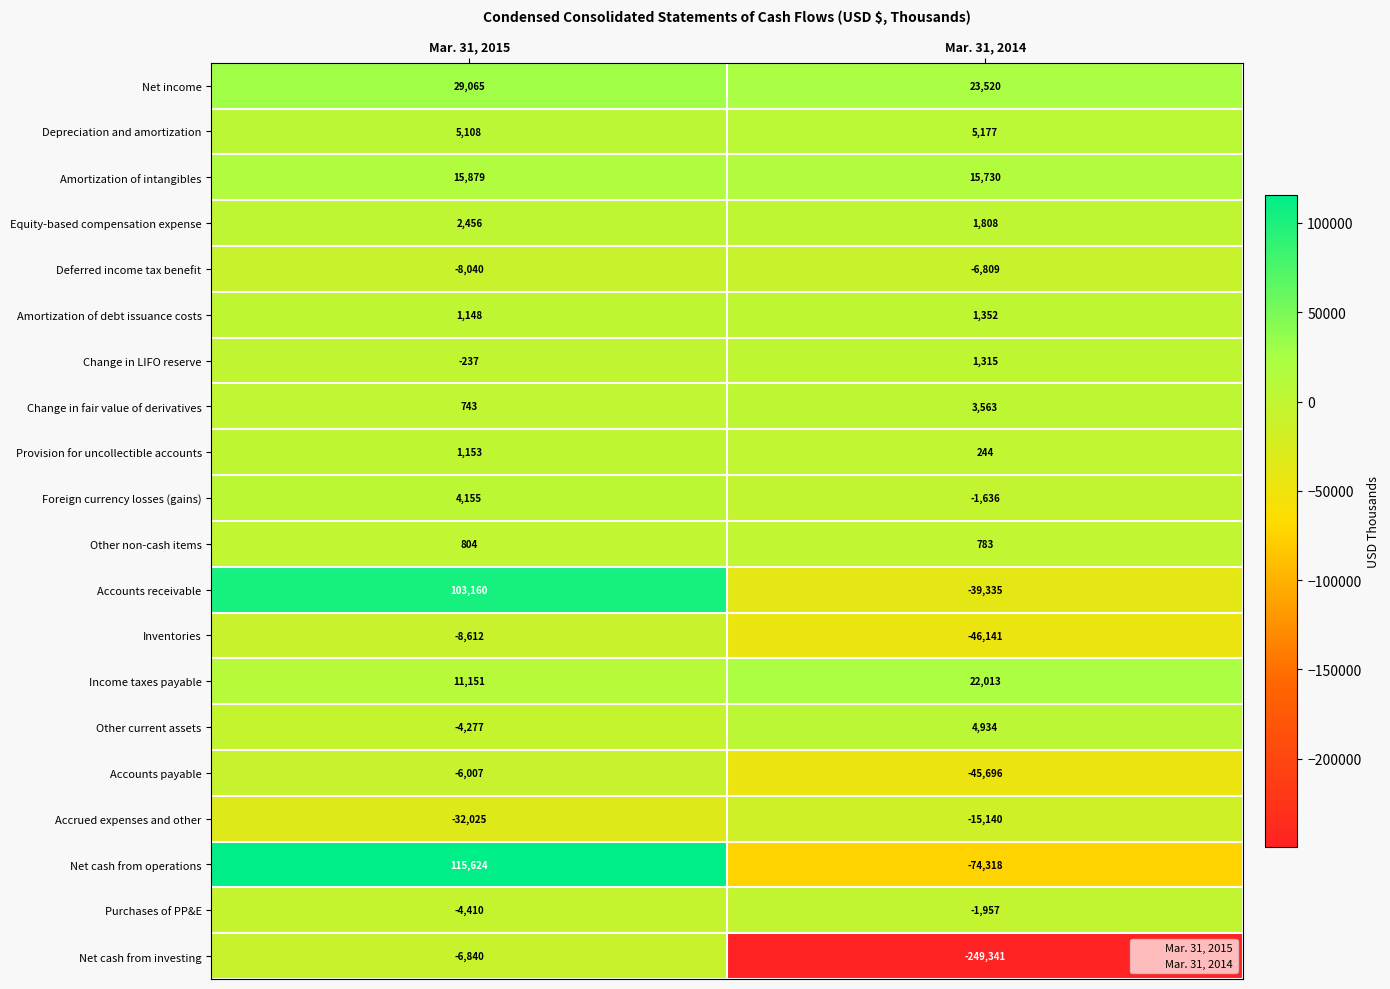

Which series has the widest spread of values?

Net cash from investing